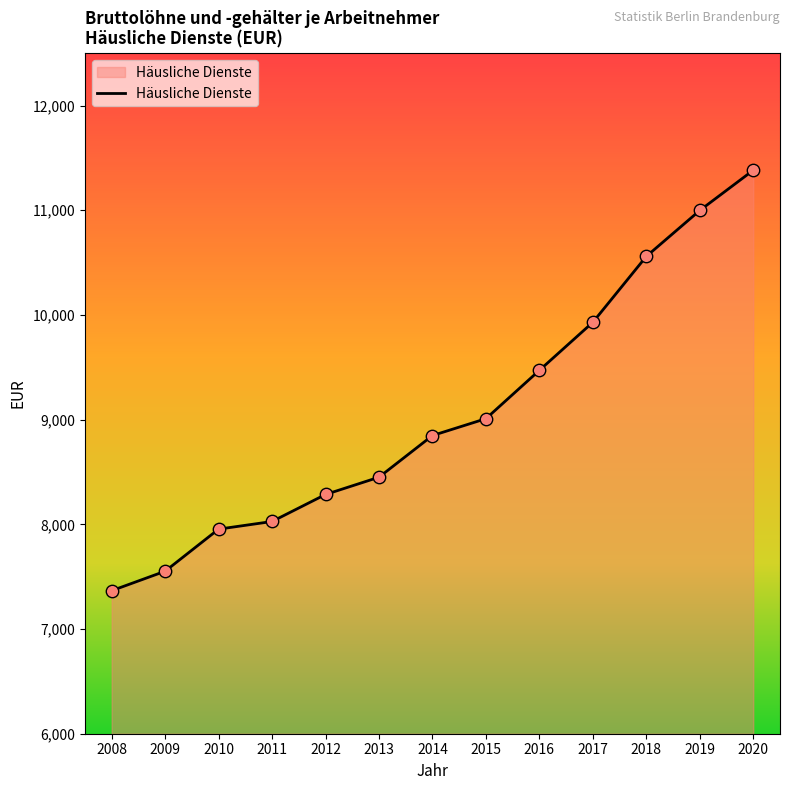

Between 2011 and 2020, which is larger?

2020